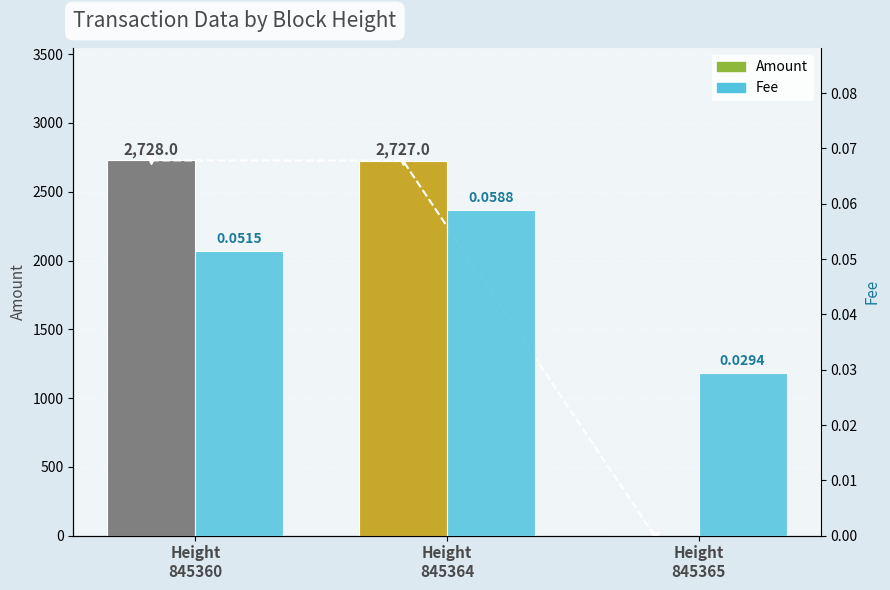

What is the maximum value shown in the chart?

2728.0